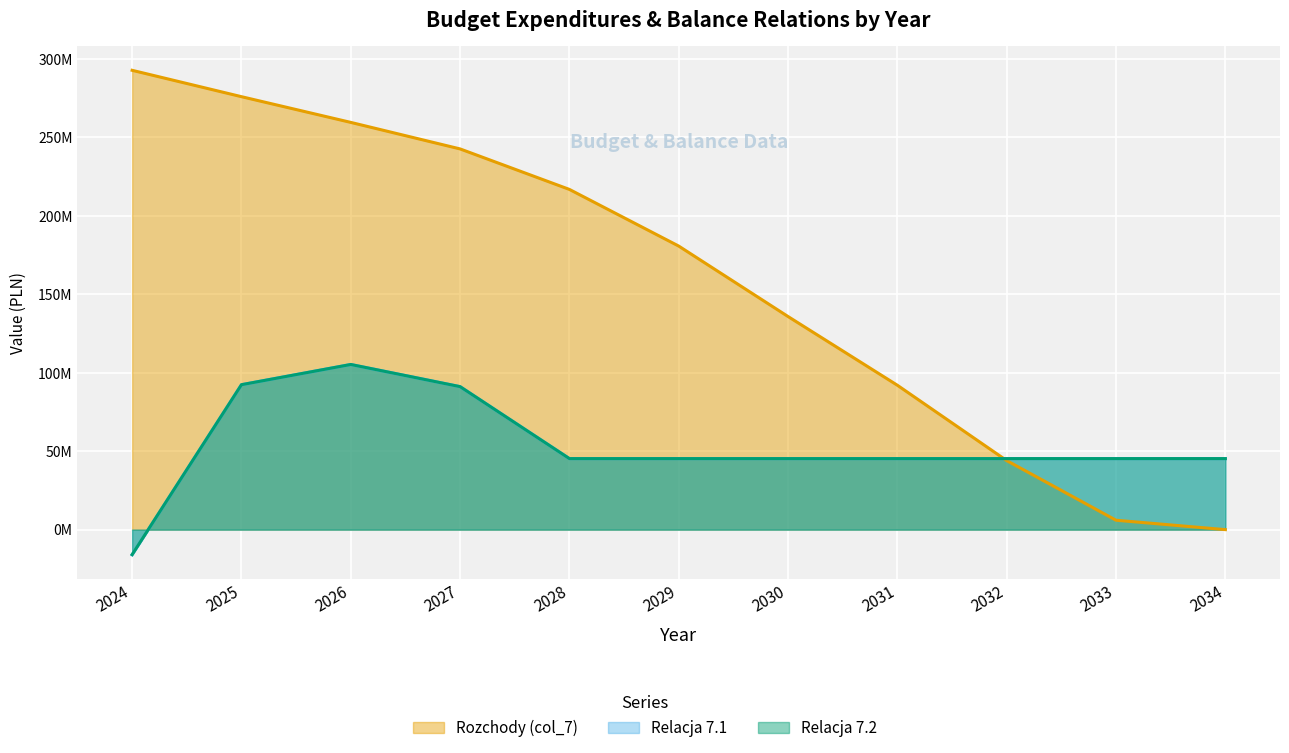

Which series has the largest total across all categories?

Rozchody (col_7)